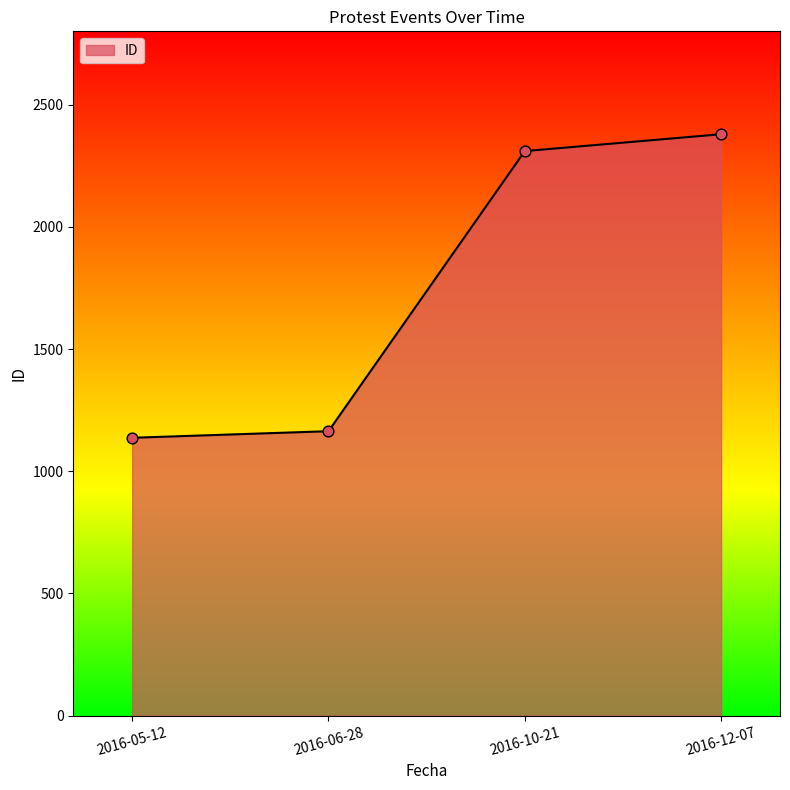

Approximately how many times larger is the value at 2016-05-12 compared to 2016-12-07?

0.5